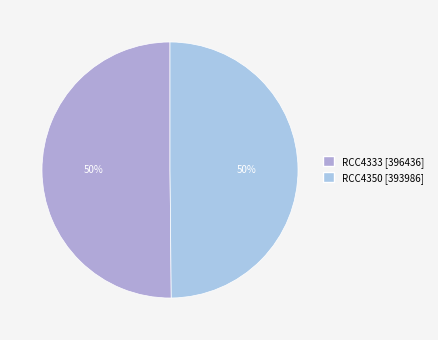

To the nearest percent, what portion does RCC4350 represent?

50%